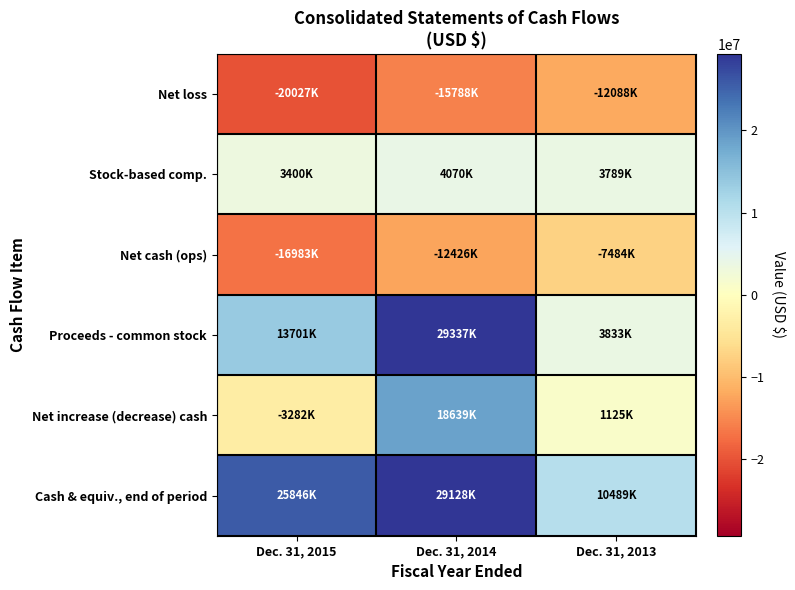

Which series has the largest range (max minus min)?

Proceeds - common stock